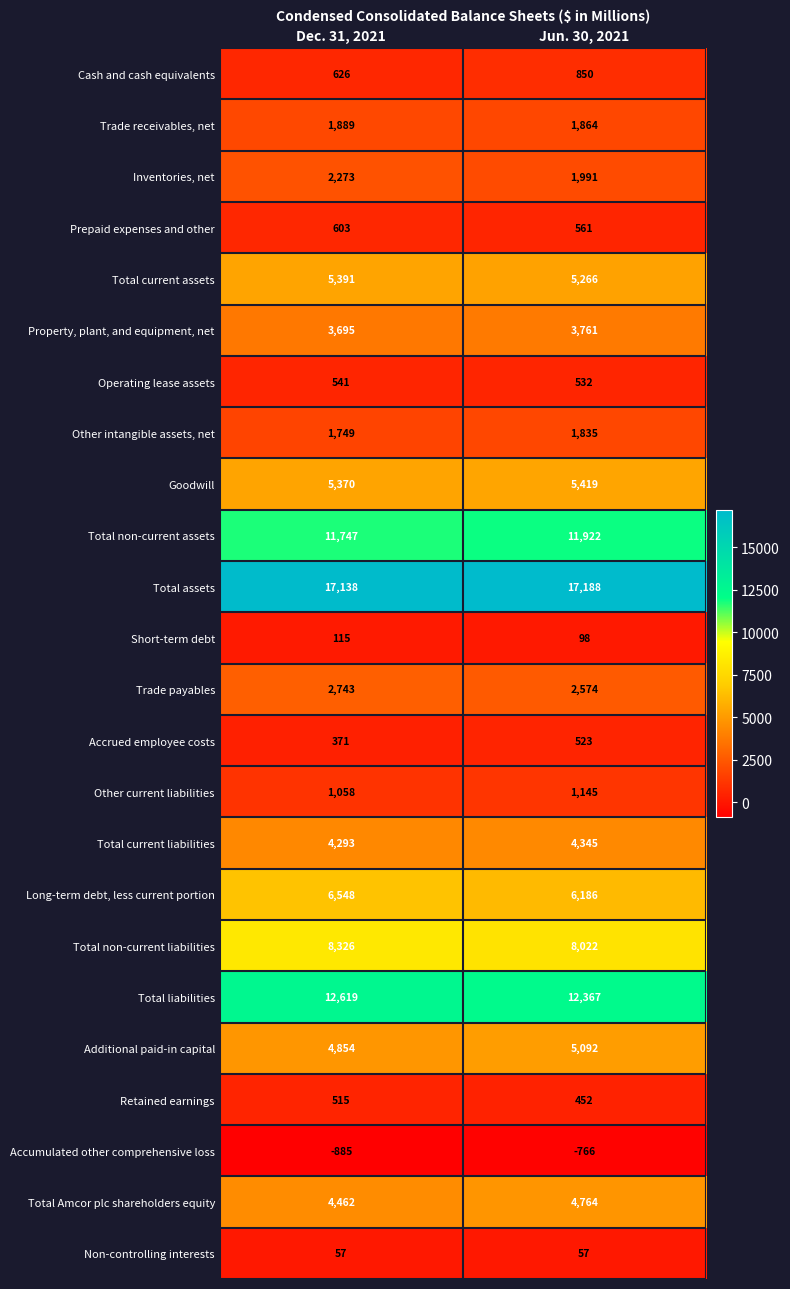

At Dec. 31, 2021, list the series in order from largest to smallest.

Total assets, Total liabilities, Total non-current assets, Total non-current liabilities, Long-term debt, less current portion, Total current assets, Goodwill, Additional paid-in capital, Total Amcor plc shareholders equity, Total current liabilities, Property, plant, and equipment, net, Trade payables, Inventories, net, Trade receivables, net, Other intangible assets, net, Other current liabilities, Cash and cash equivalents, Prepaid expenses and other, Operating lease assets, Retained earnings, Accrued employee costs, Short-term debt, Non-controlling interests, Accumulated other comprehensive loss